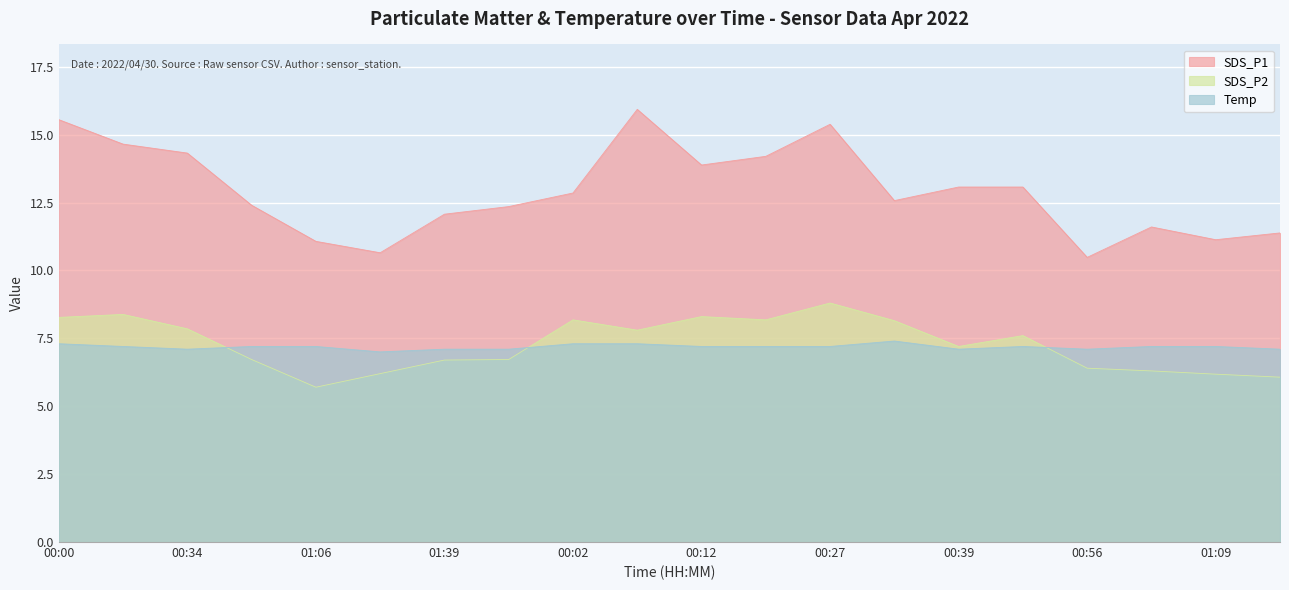

Which has a higher value, 01:14 or 01:01?

01:01